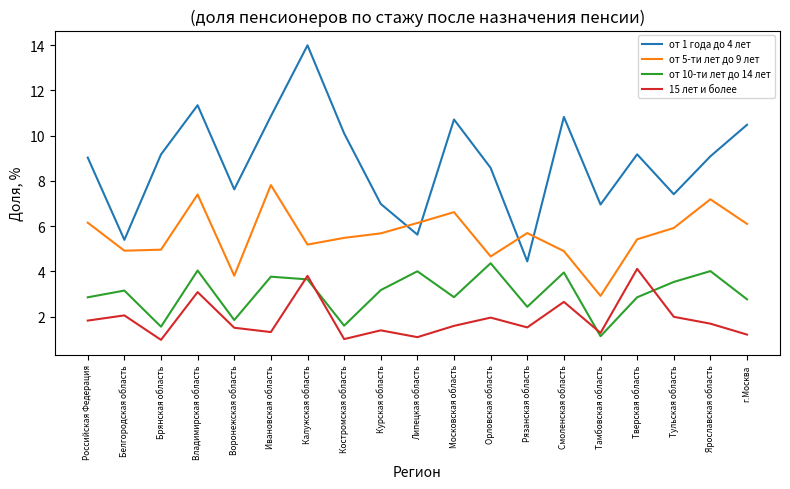

The от 10-ти лет до 14 лет series shows 4.0 at Липецкая область. True or false?

True